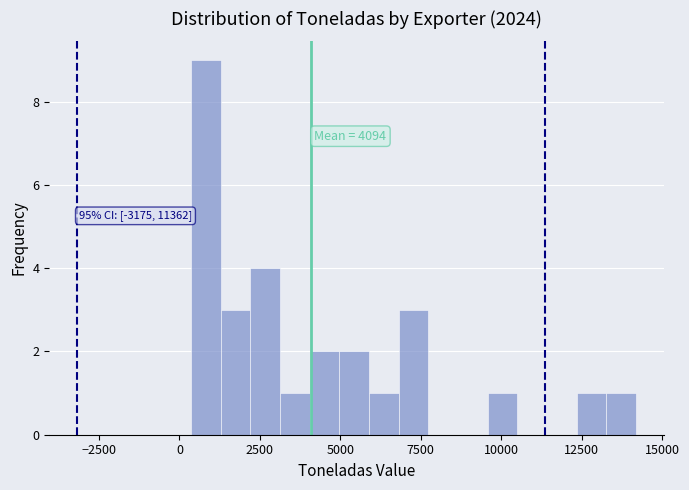

Read against the x-axis, roughly where is the centre of the tallest bar?

1000